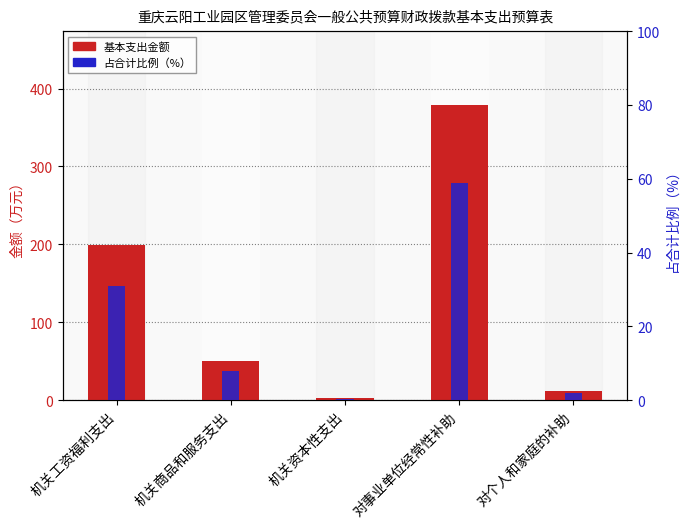

Rank the series by their average value, from highest to lowest.

基本支出金额, 占比（%）